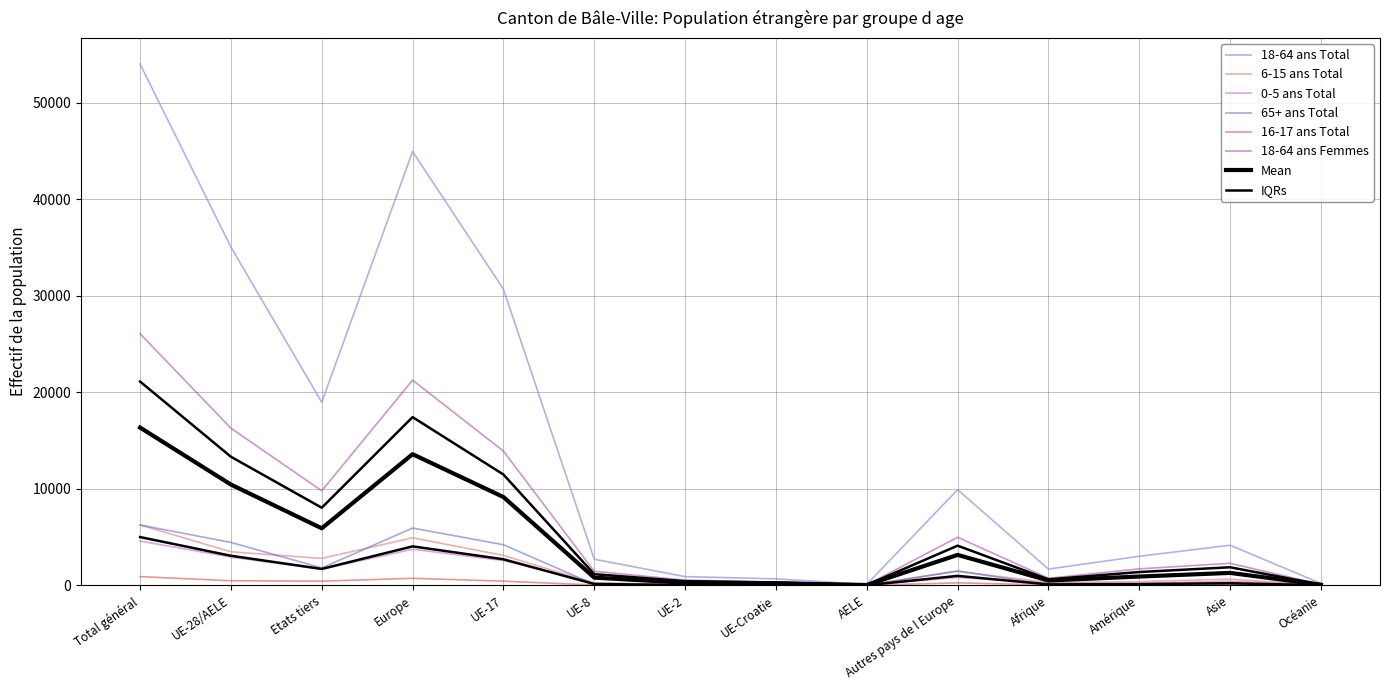

Is it true that 65+ ans Total equals 12 at UE-2?

True